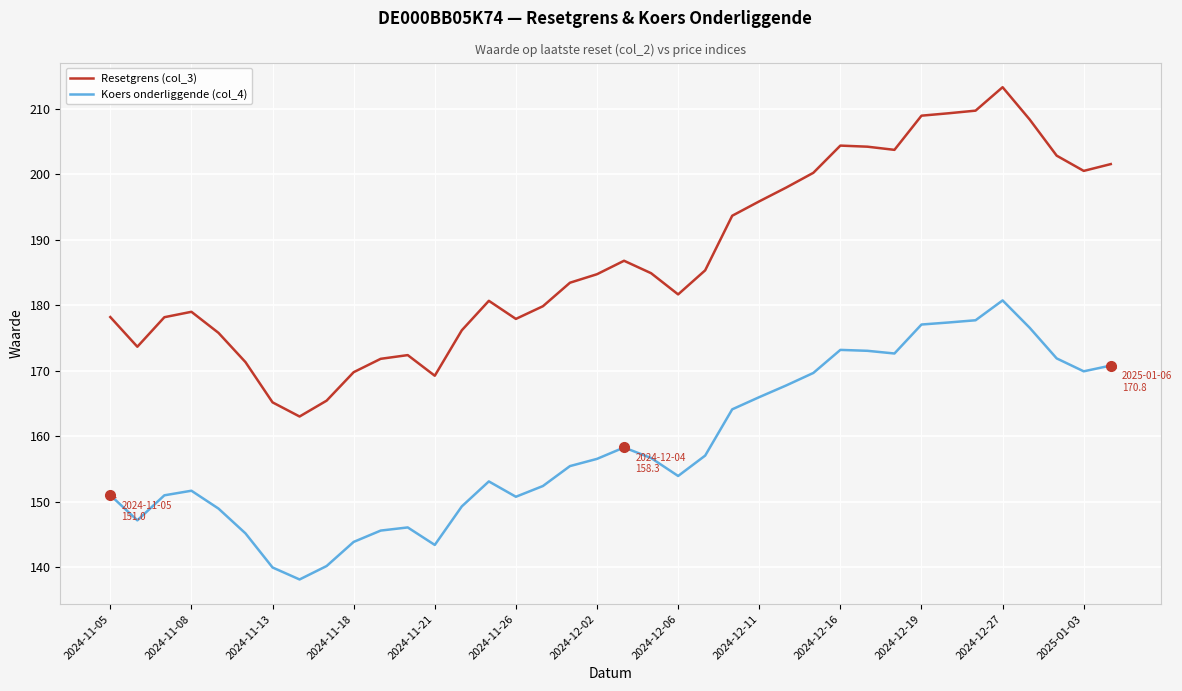

What is the minimum value shown in the chart?

138.1